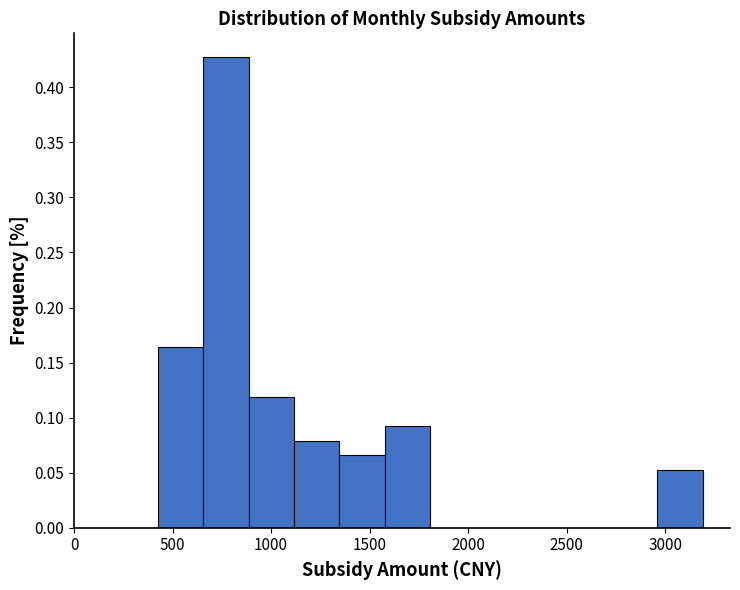

Reading left to right, list every bar in this chart as the range it spans on the x-axis followed by its height. Neither the bar edges nor the heights are printed on the chart, so give them approximately, as read against the axes.

450 to 650: 0.165
650 to 900: 0.430
900 to 1100: 0.120
1100 to 1350: 0.080
1350 to 1600: 0.065
1600 to 1800: 0.090
1800 to 2050: 0
2050 to 2250: 0
2250 to 2500: 0
2500 to 2750: 0
2750 to 2950: 0
2950 to 3200: 0.055